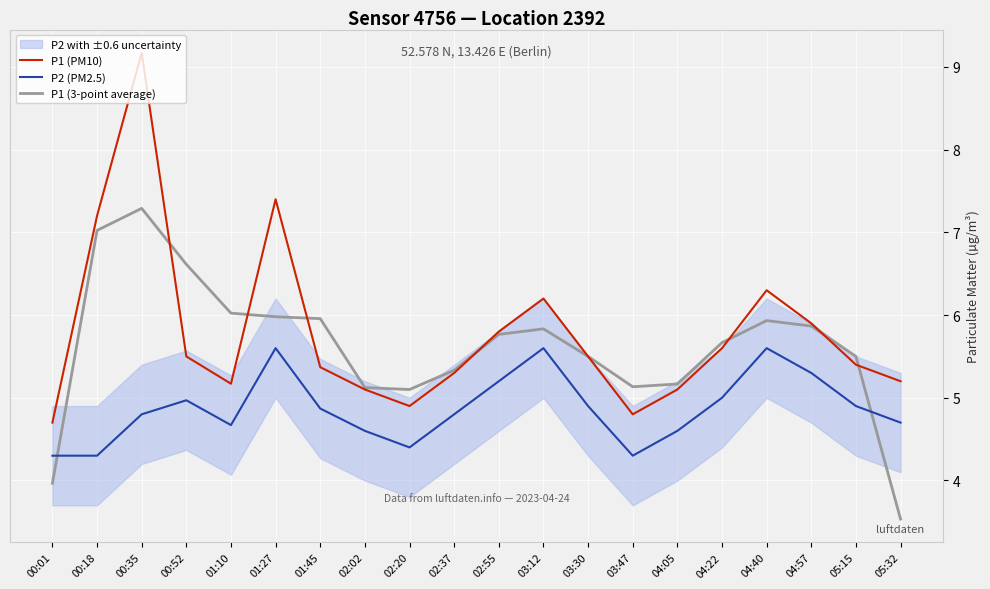

How many interior local peaks does the P1 (3-point average) series have?

3